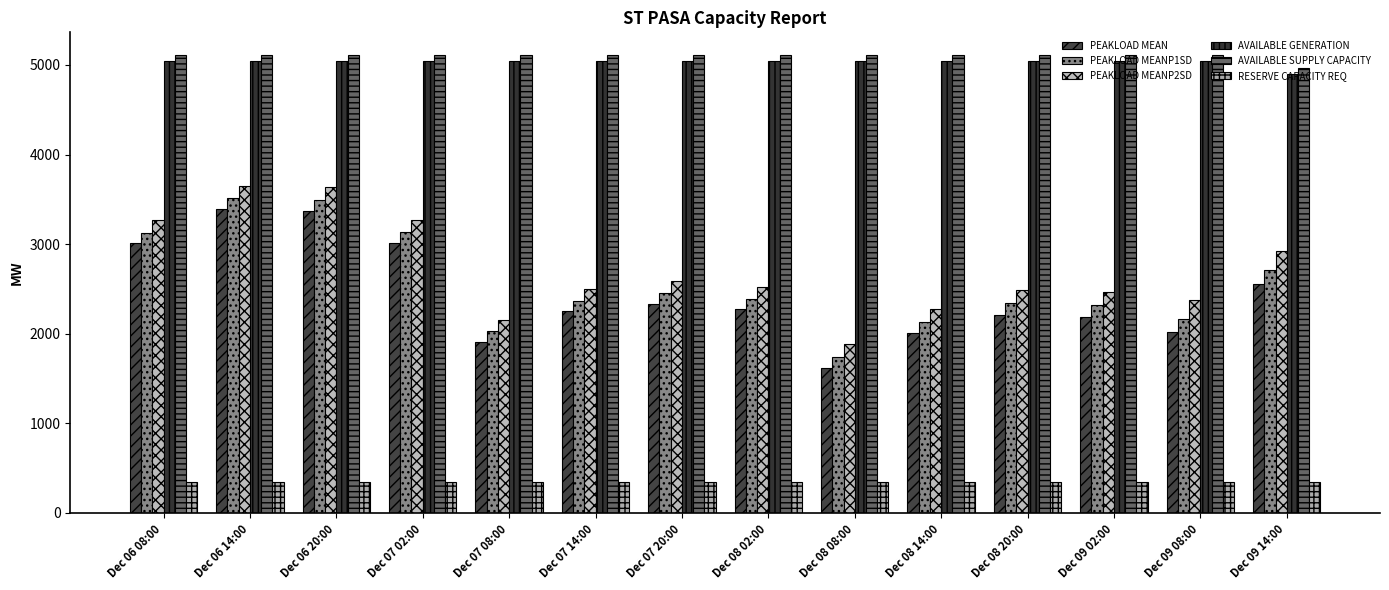

What is the label of the 8th bar from the left?

Dec 08 02:00